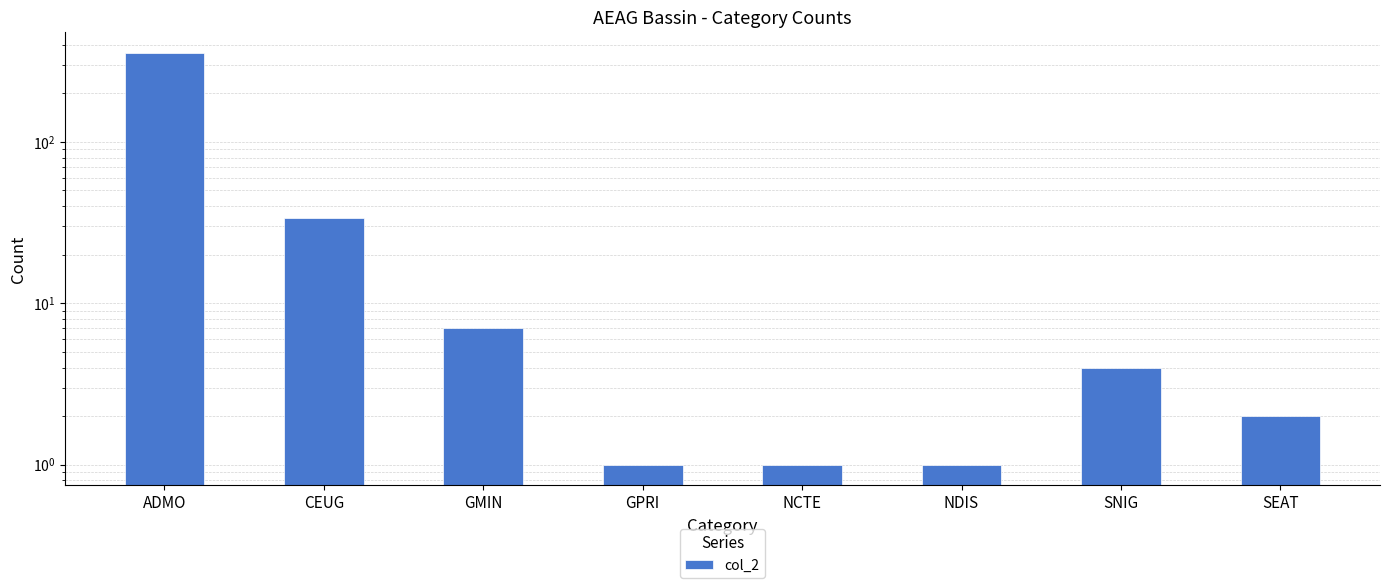

Where does the data first go above 4?

ADMO